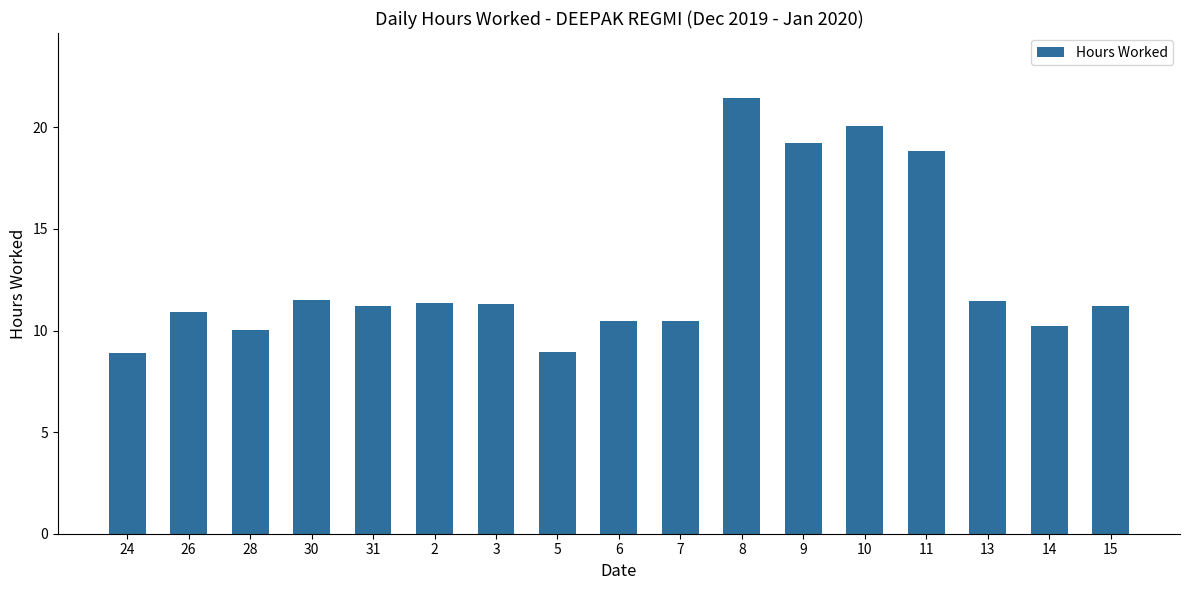

What is the difference between the maximum and minimum values?

12.5